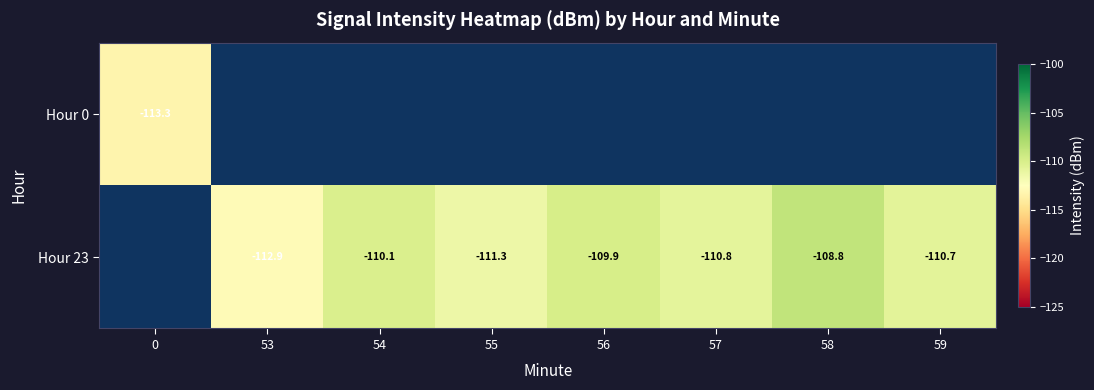

What is the minimum value for Hour 0?

-113.3